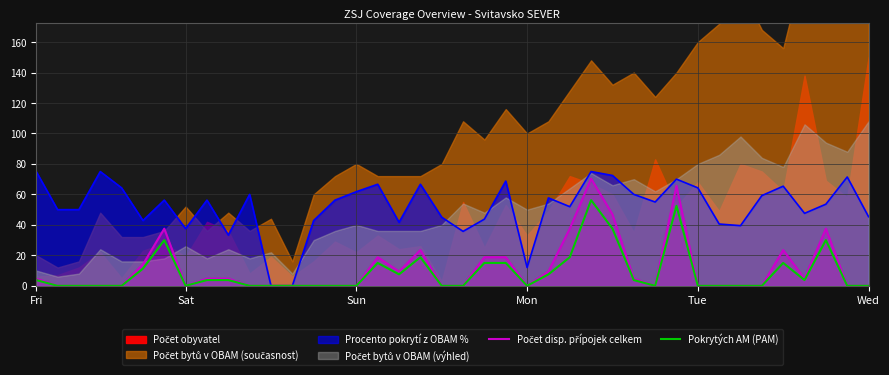

What is the value of the Počet disp. přípojek celkem point at the 19th from the left?

23.4